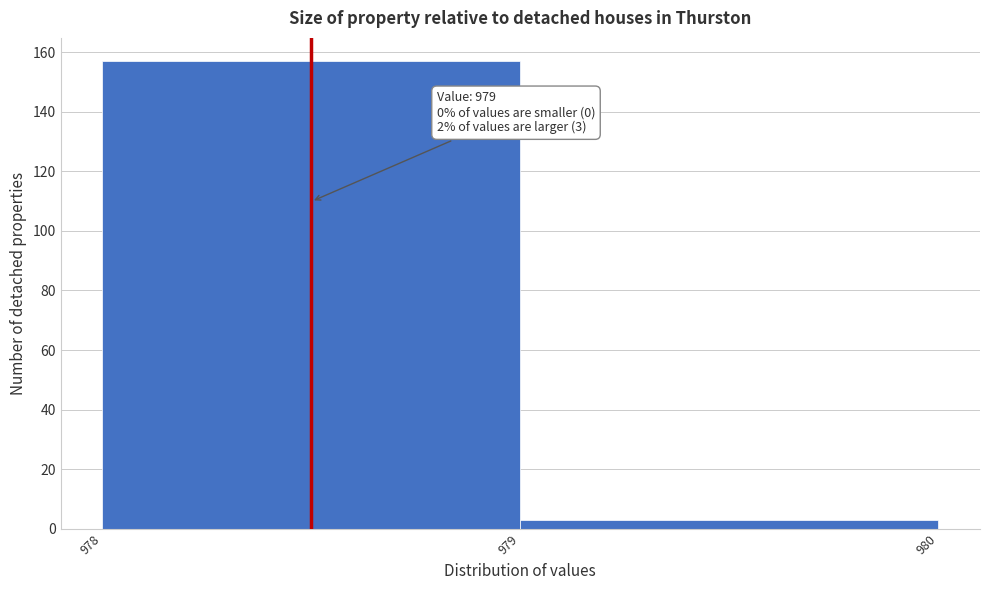

Reading left to right, what are all the values shown in this chart?

978=157	979=3